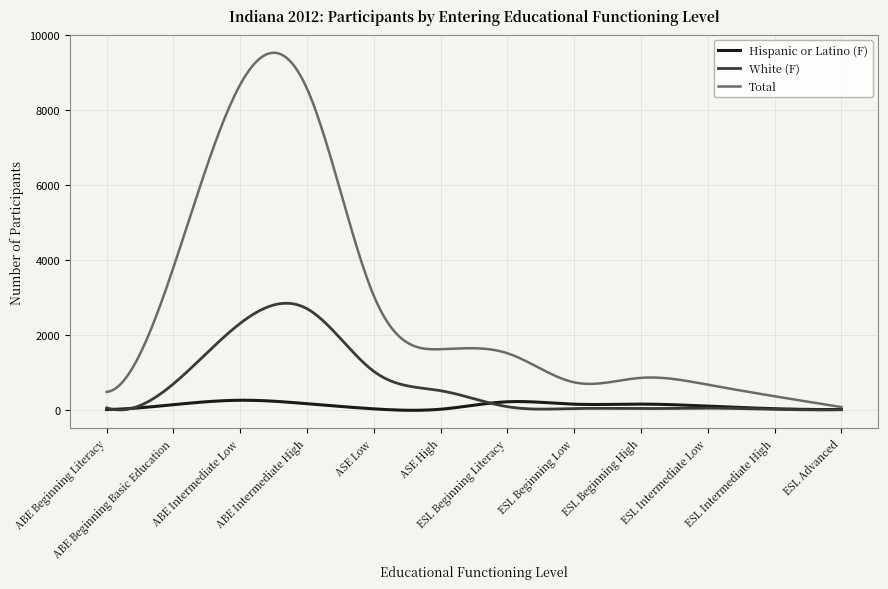

Which series has the largest range (max minus min)?

Total